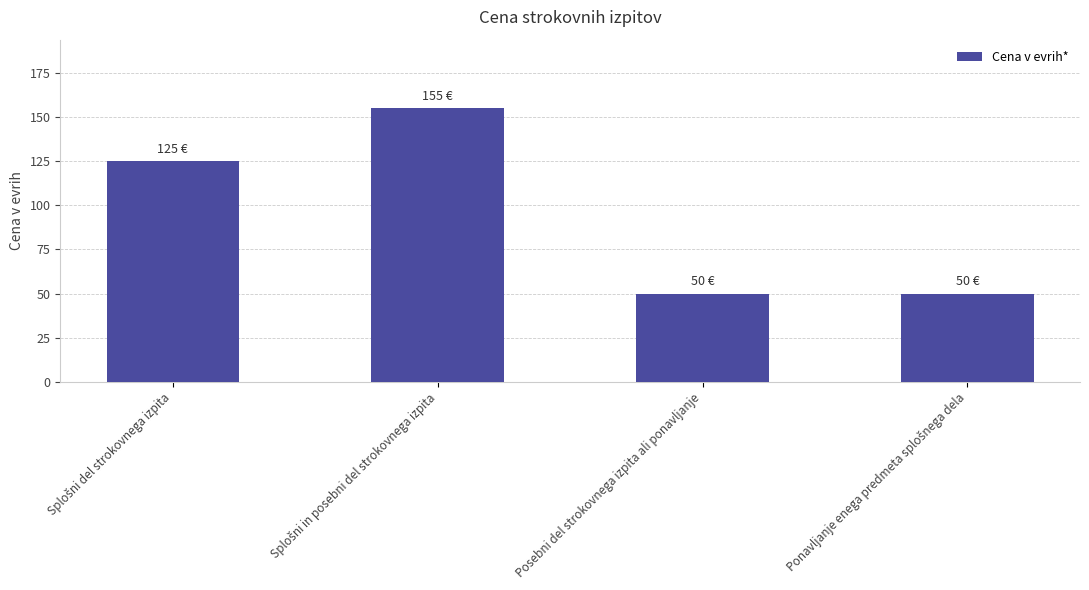

Read the value at Posebni del strokovnega izpita ali ponavljanje, to the nearest 50.

50